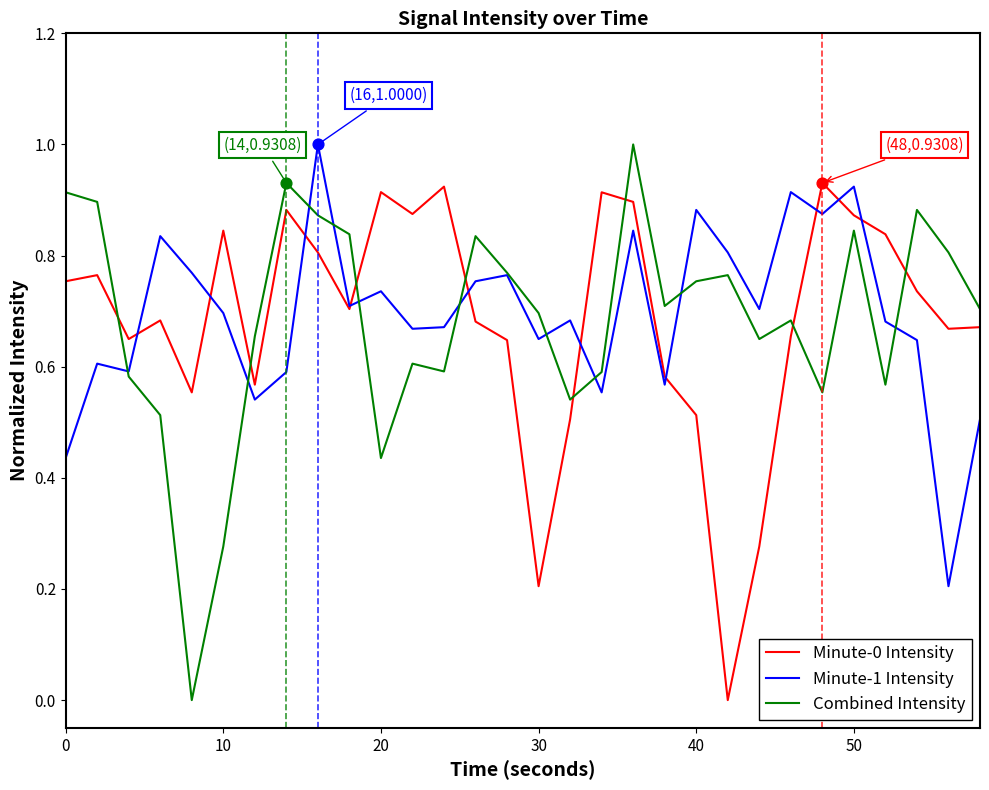

After their last crossing, which series has the higher values: Minute-0 Intensity or Combined Intensity?

Combined Intensity